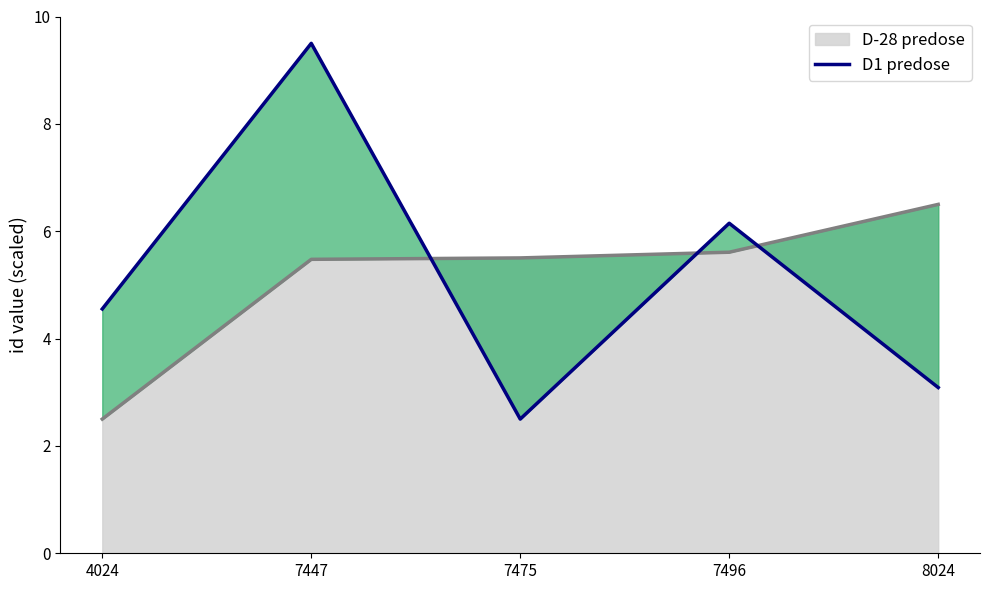

Which category has the lowest value in the D-28 predose series?

4024